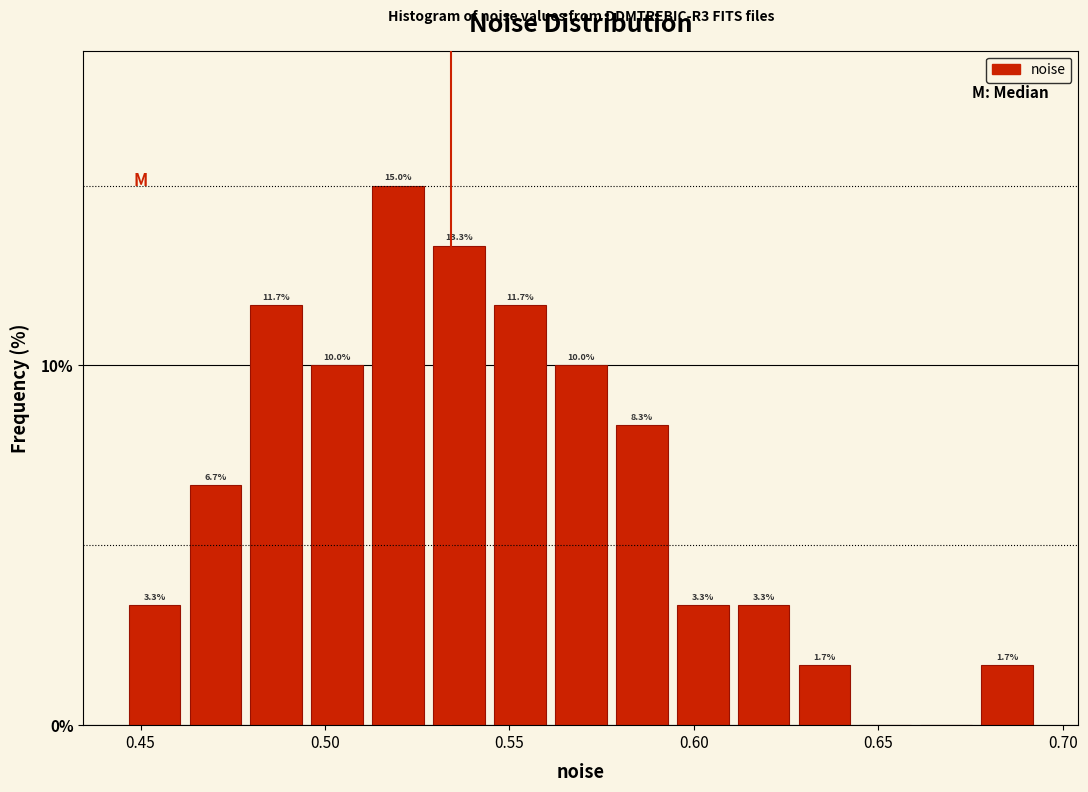

Read against the x-axis, roughly where is the centre of the tallest bar?

0.520